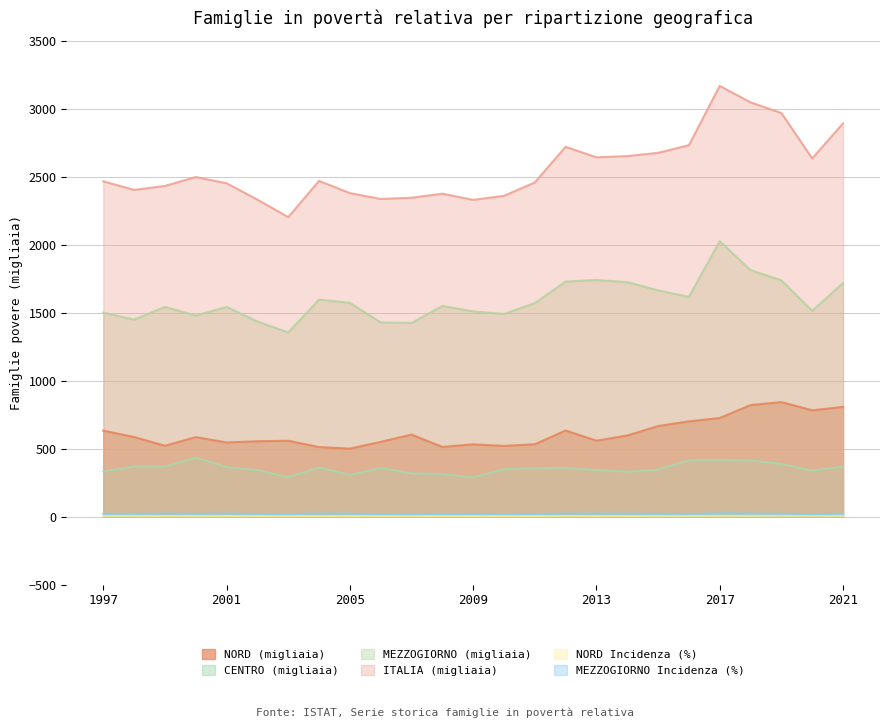

True or false: NORD Incidenza (%) and MEZZOGIORNO Incidenza (%) cross at least once.

False